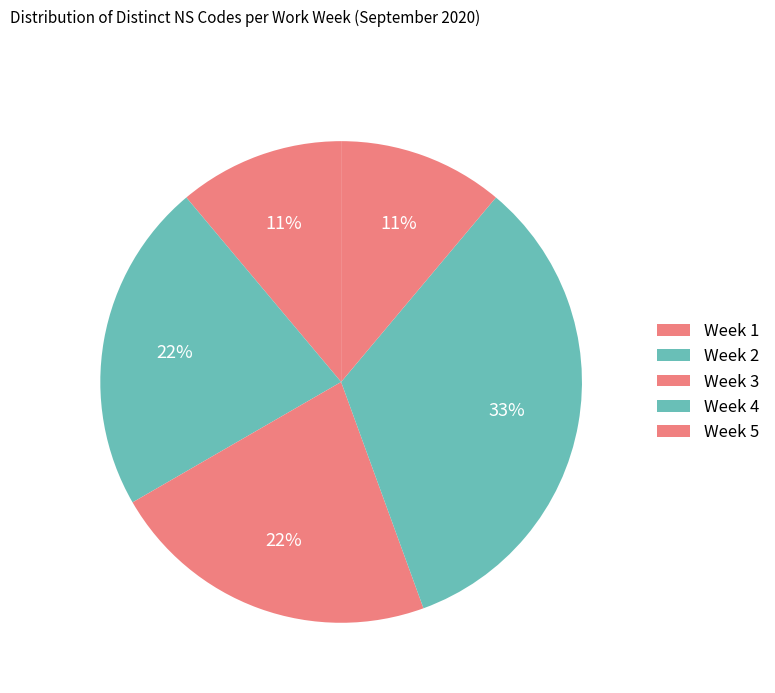

To the nearest percent, what is the average slice percentage?

20%